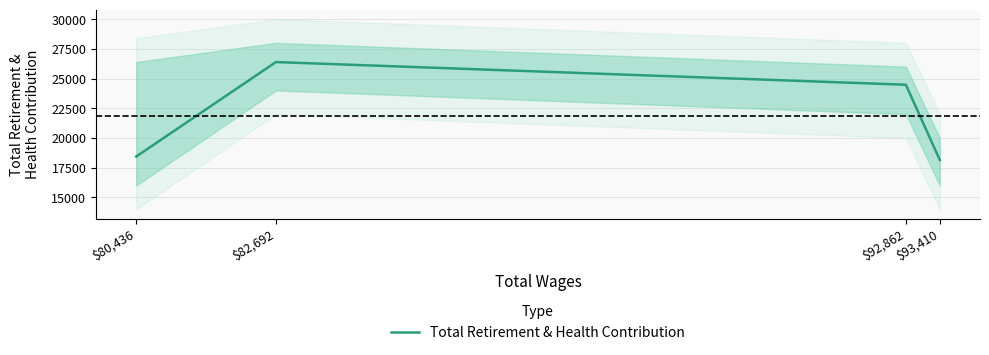

Which label corresponds to the smallest value in the chart?

$93,410